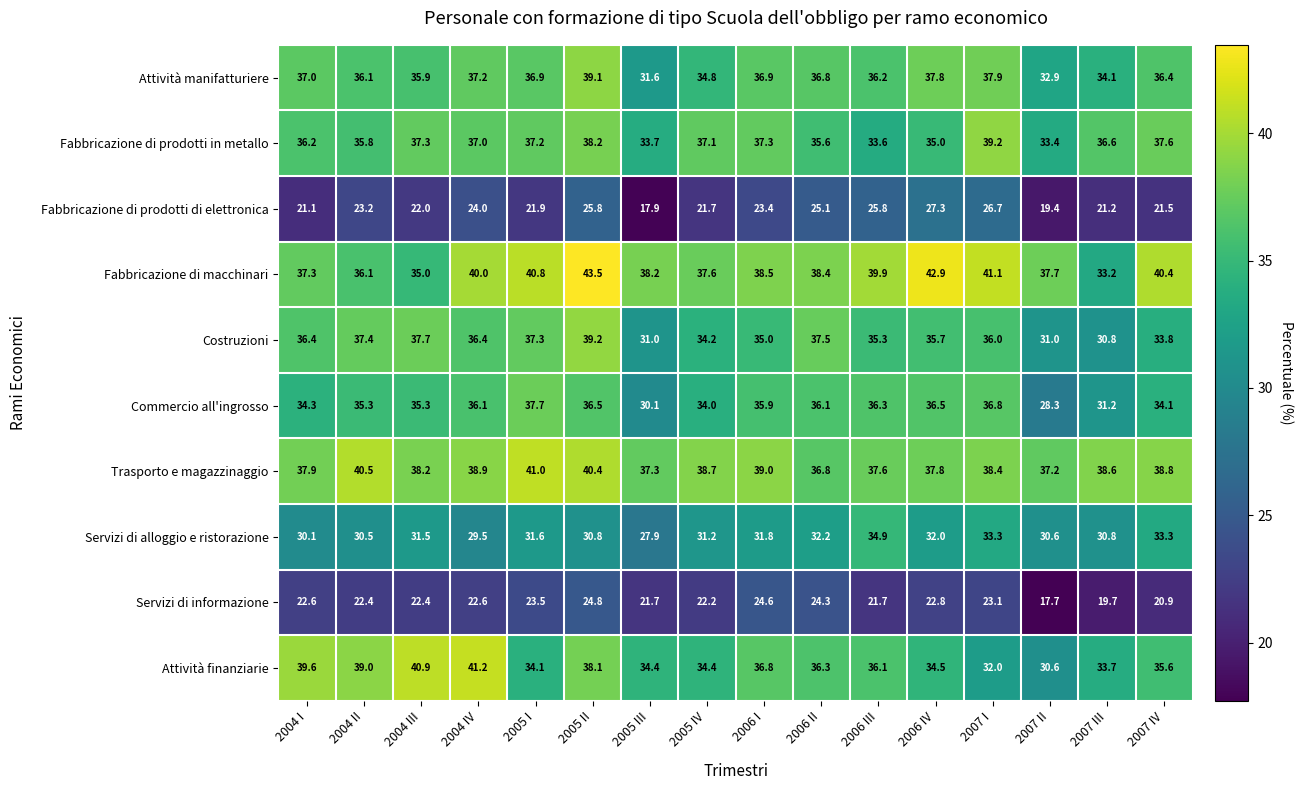

Where is Attività finanziarie nearest to the value 35?

2006 IV